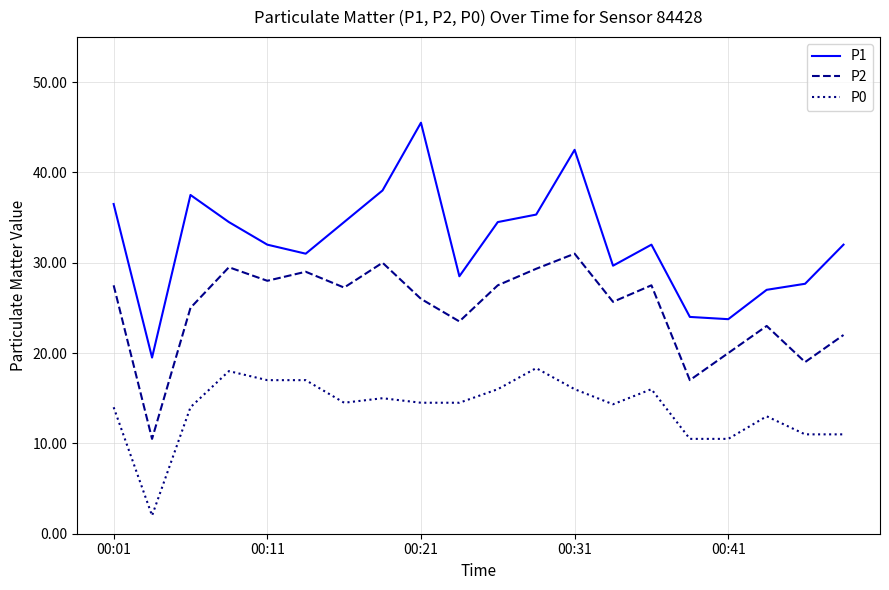

Which series has the largest total across all categories?

P1